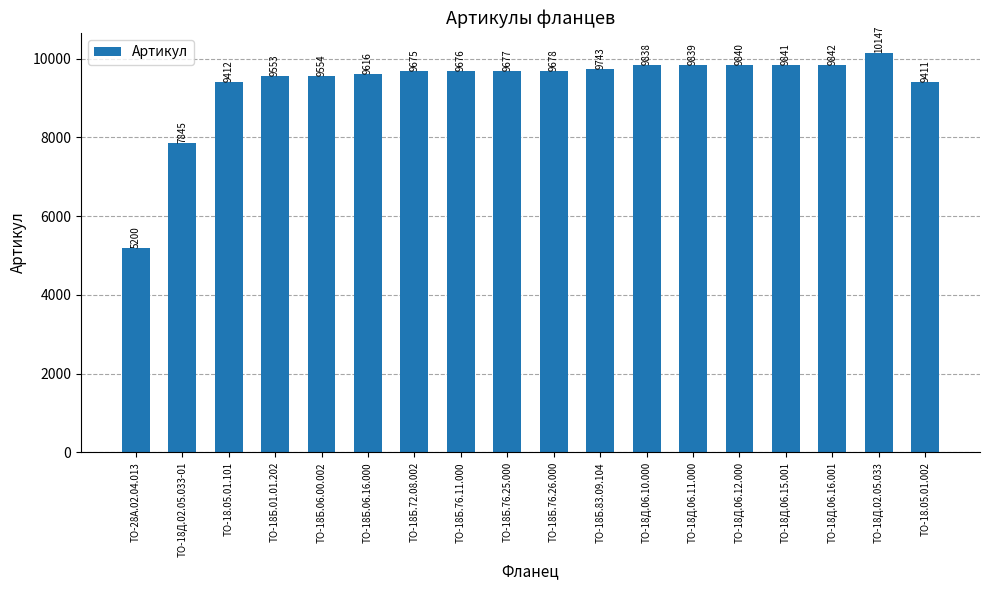

What is the change in value from ТО-28А.02.04.013 to ТО-18Б.72.08.002?

+4475